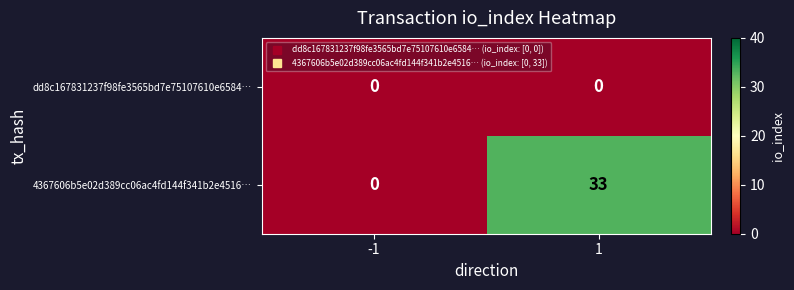

Reading left to right, what are all the values shown in this chart?

dd8c167831237f98fe3565bd7e75107610e6584…: -1=0	1=0
4367606b5e02d389cc06ac4fd144f341b2e4516…: -1=0	1=33